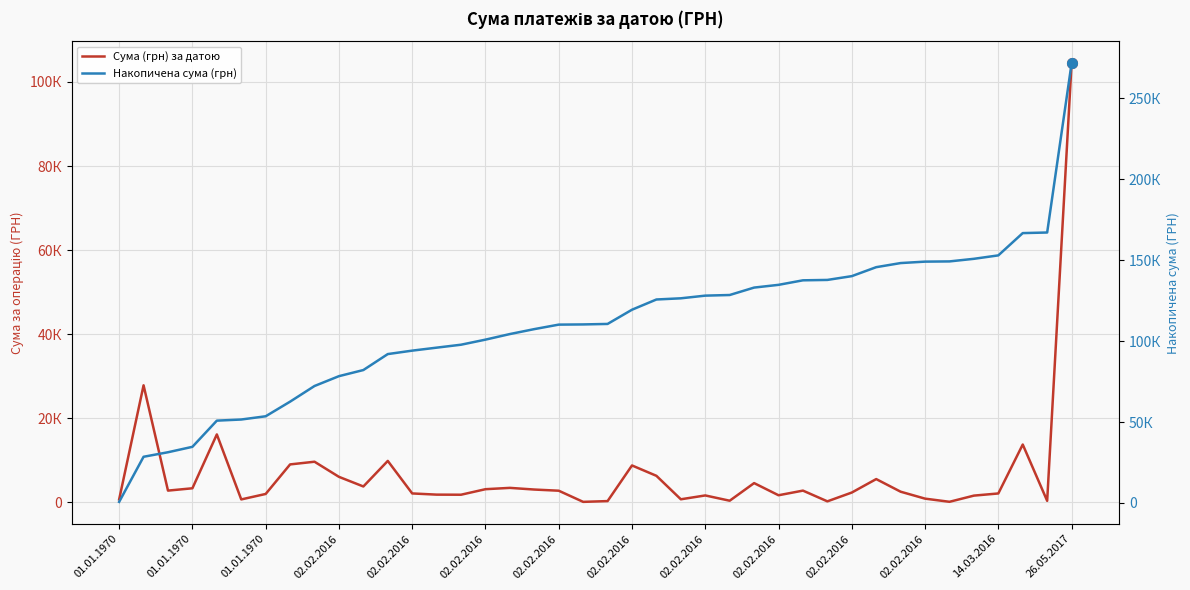

What is the difference between the maximum and minimum values in the Сума (грн) за датою series?

104280.3